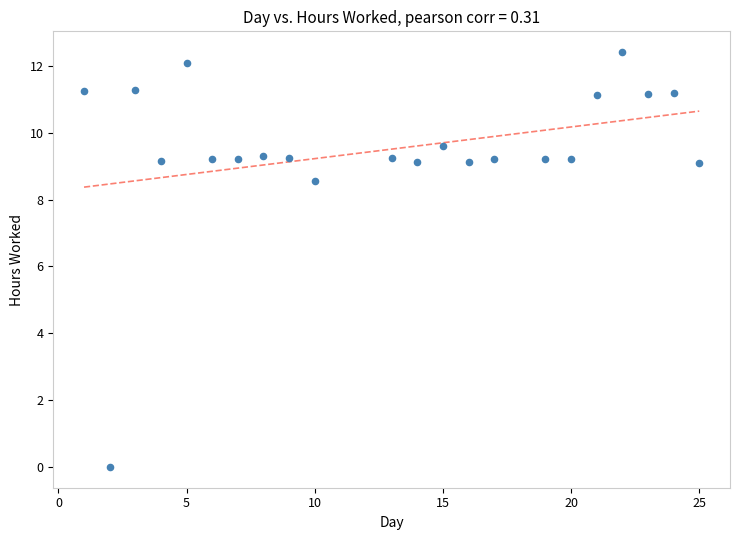

What is the range of Y values (max minus min)?

12.4